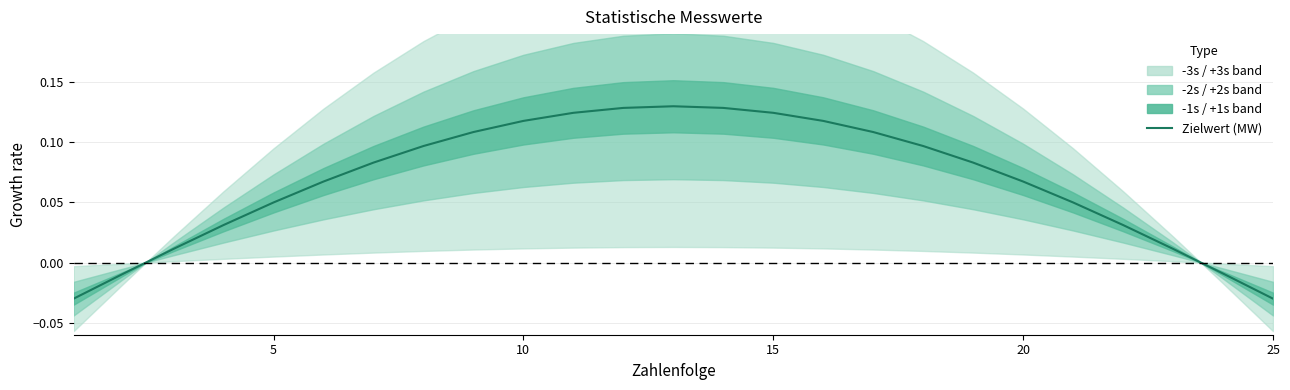

The value at 0 is -0.1. True or false?

False